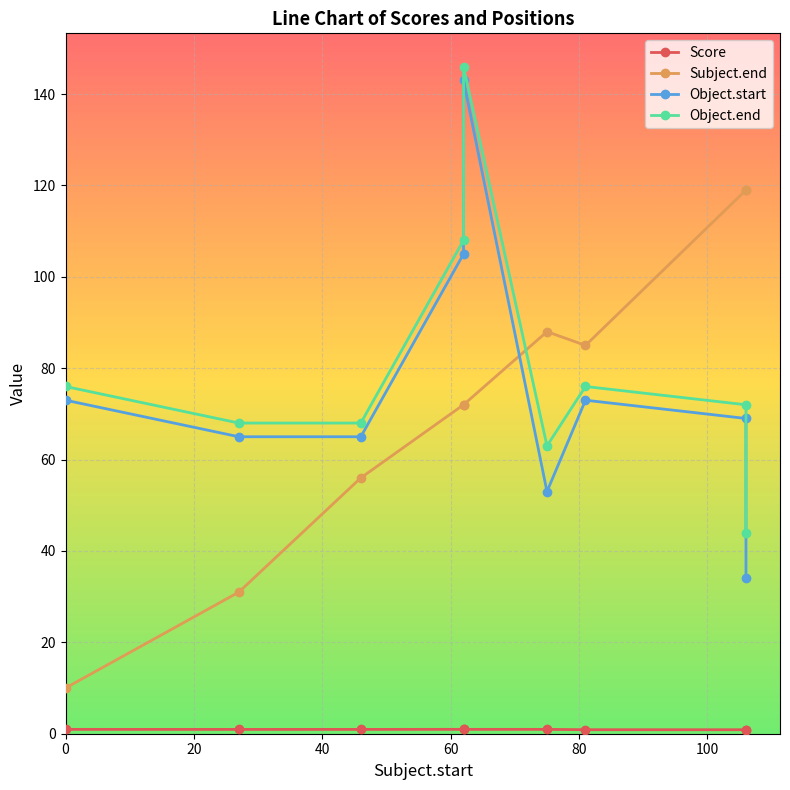

Reading left to right, extract all data points from this chart.

Score: 1.0	0.9	0.9	1.0	1.0	1.0	0.9	0.9	0.8
Subject.end: 10.0	31.0	56.0	72.0	72.0	88.0	85.0	119.0	119.0
Object.start: 73.0	65.0	65.0	105.0	143.0	53.0	73.0	69.0	34.0
Object.end: 76.0	68.0	68.0	108.0	146.0	63.0	76.0	72.0	44.0